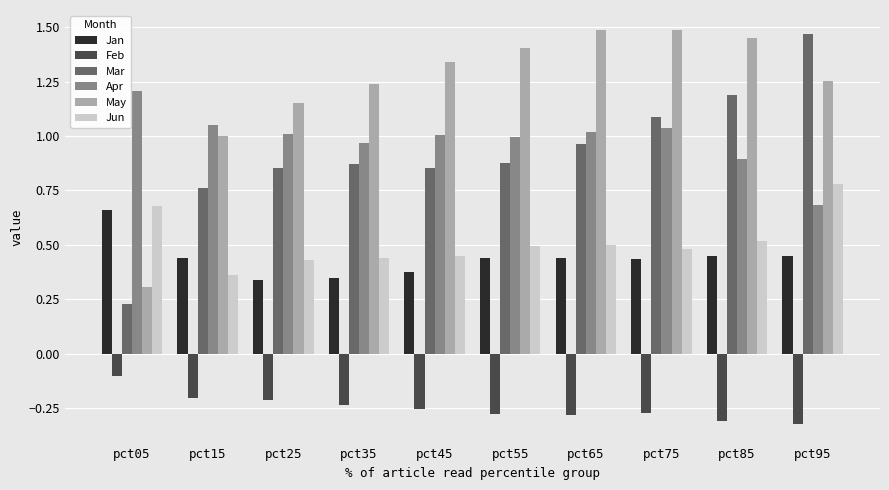

Which category has the highest value in the Apr series?

pct05